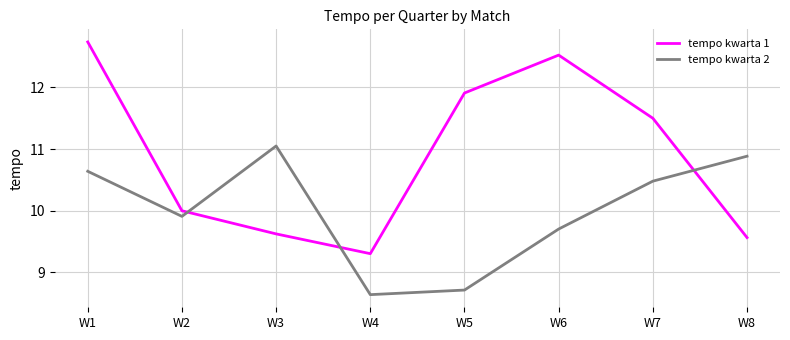

Where does the tempo kwarta 1 series first go above 11?

W1